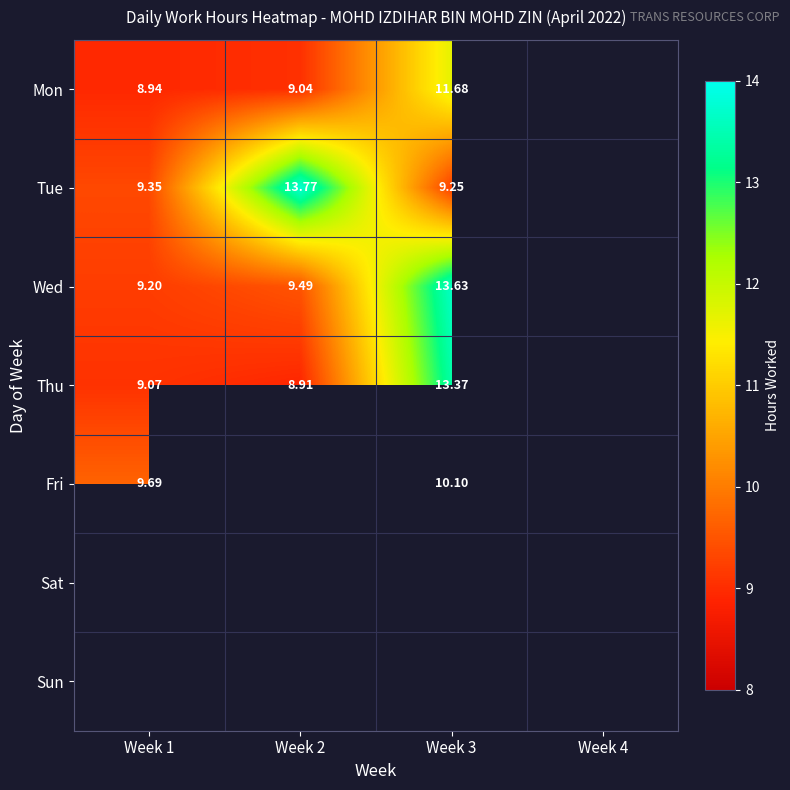

Is the value of Fri at Week 3 greater than the value of Tue at Week 3?

Yes